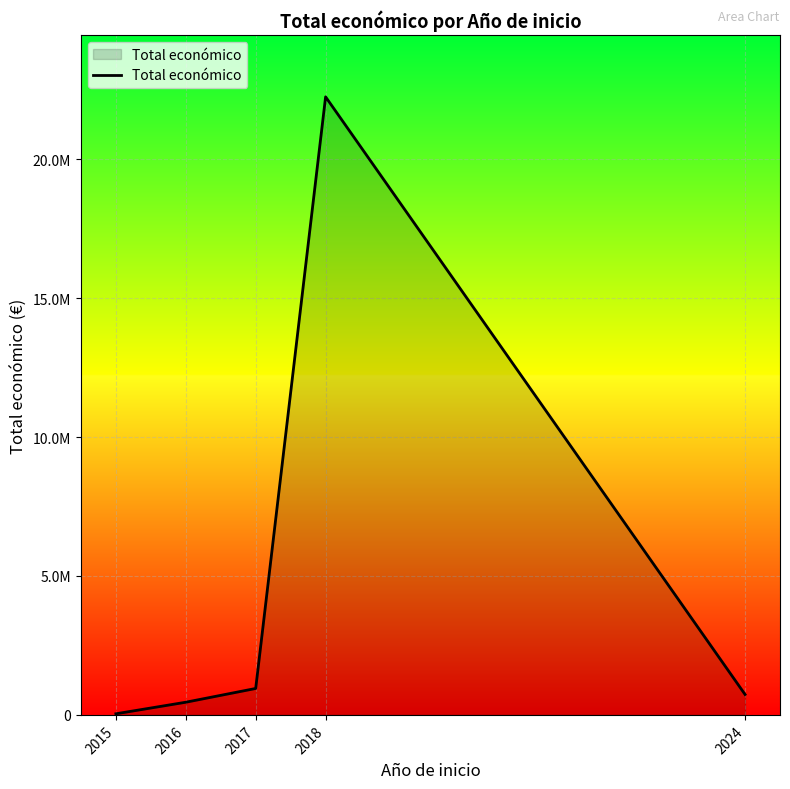

What is the sum of all values?

24428945